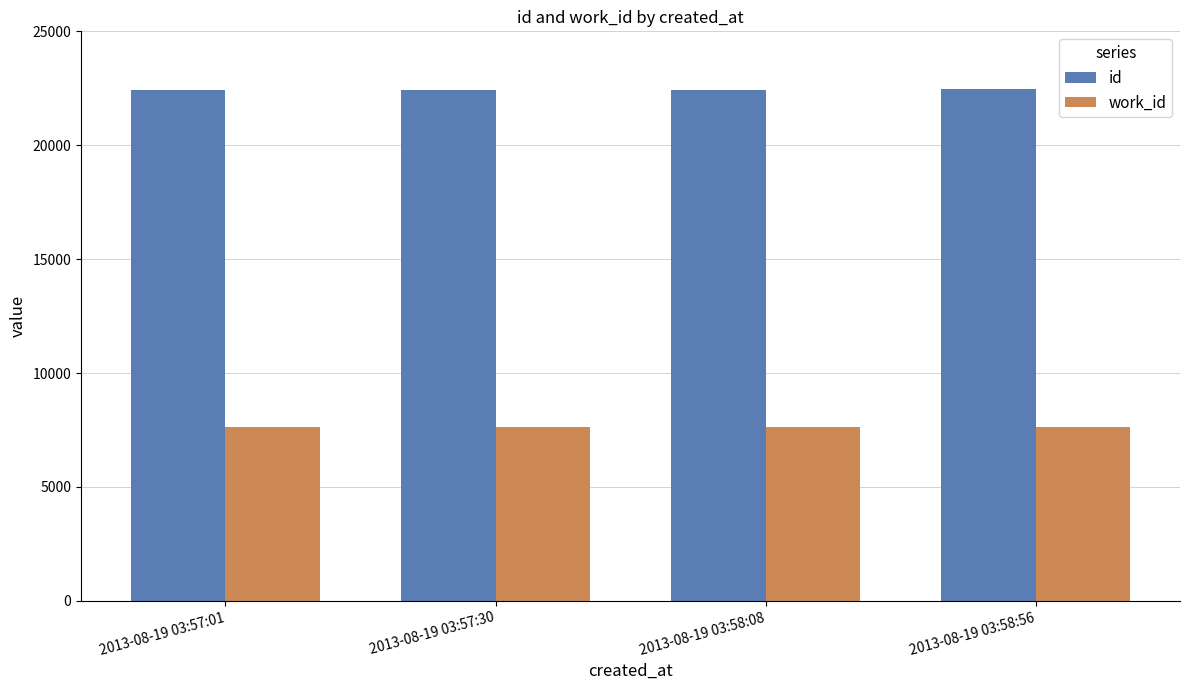

List the series in order of their overall mean, highest first.

id, work_id